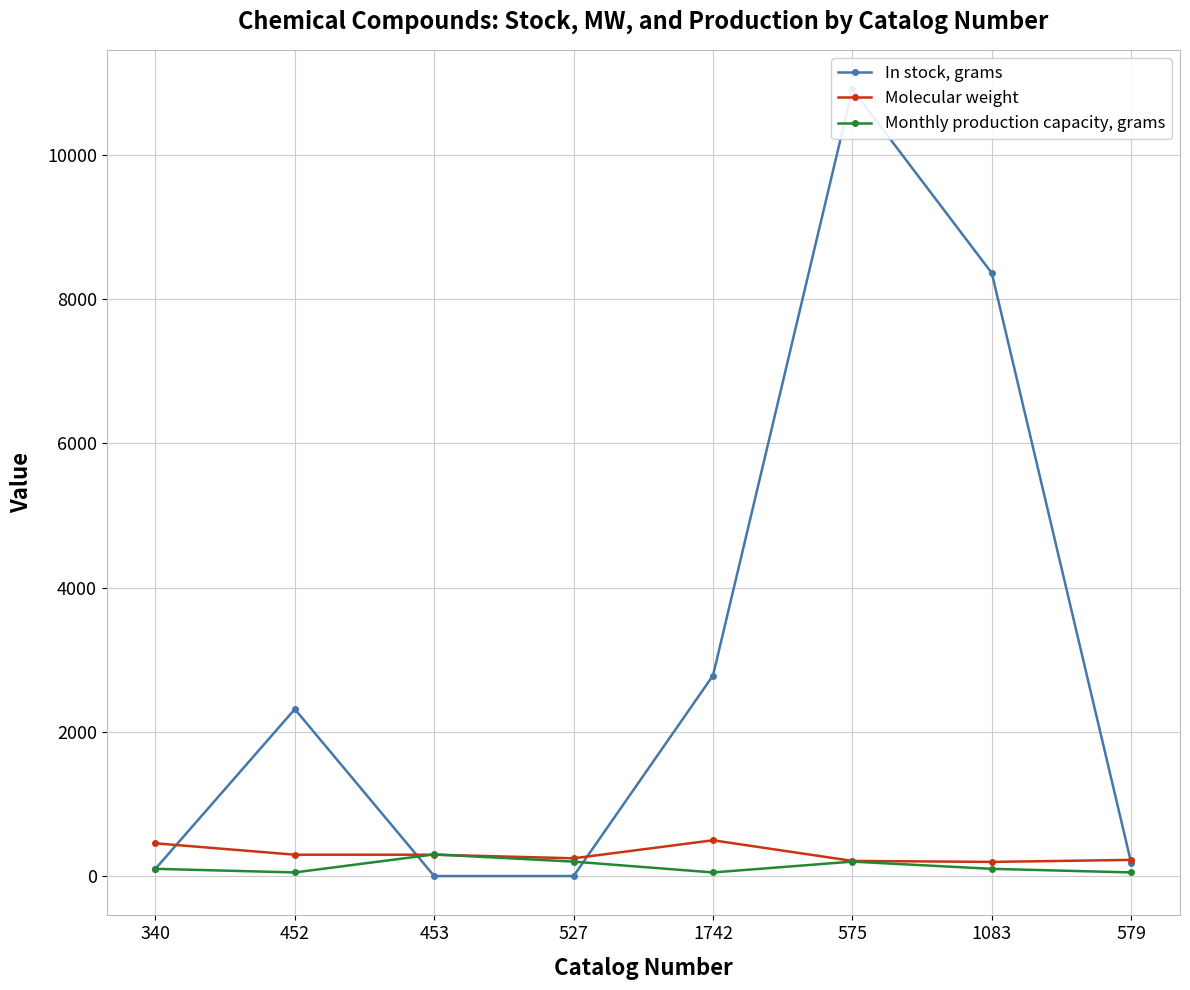

Where is In stock, grams nearest to the value 5455?

1742